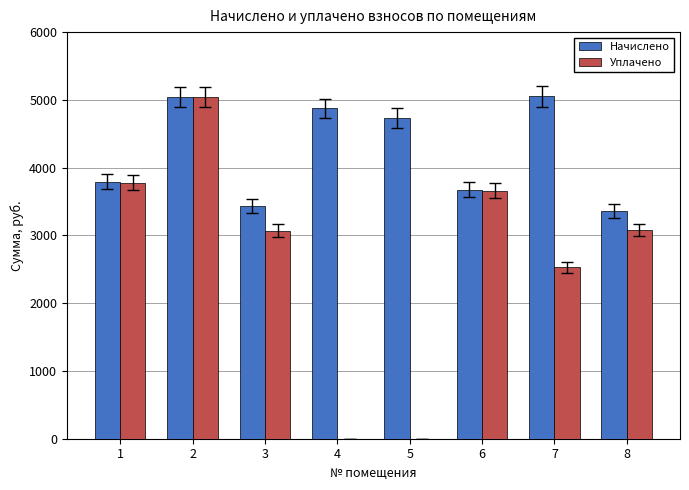

What is the sum of all Начислено values?

33965.0